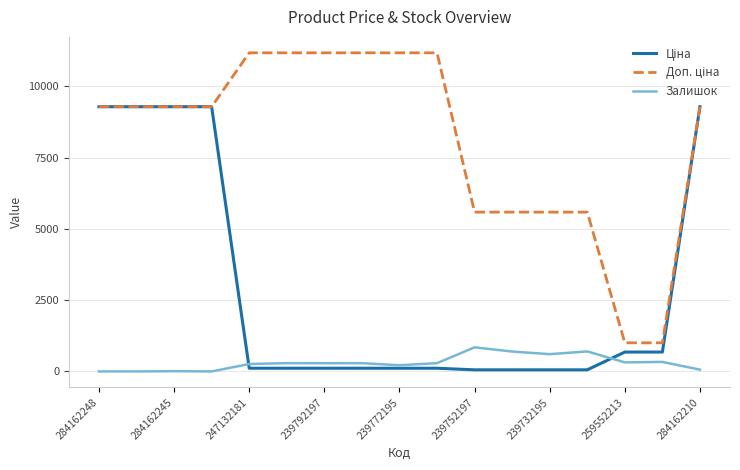

What is the maximum value for Залишок?

845.0